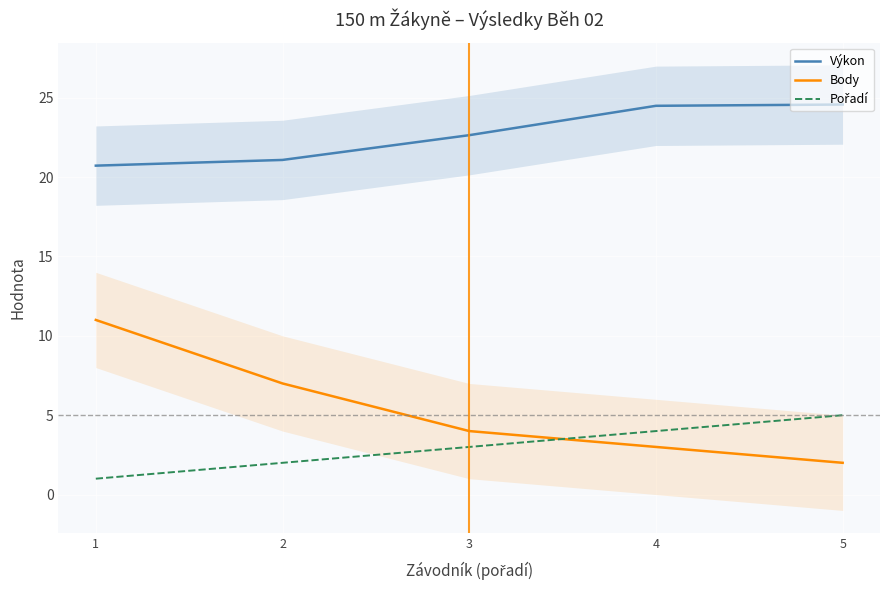

Reading left to right, what are all the values shown in this chart?

Výkon: 20.7	21.1	22.6	24.5	24.6
Body: 11.0	7.0	4.0	3.0	2.0
Pořadí: 1.0	2.0	3.0	4.0	5.0